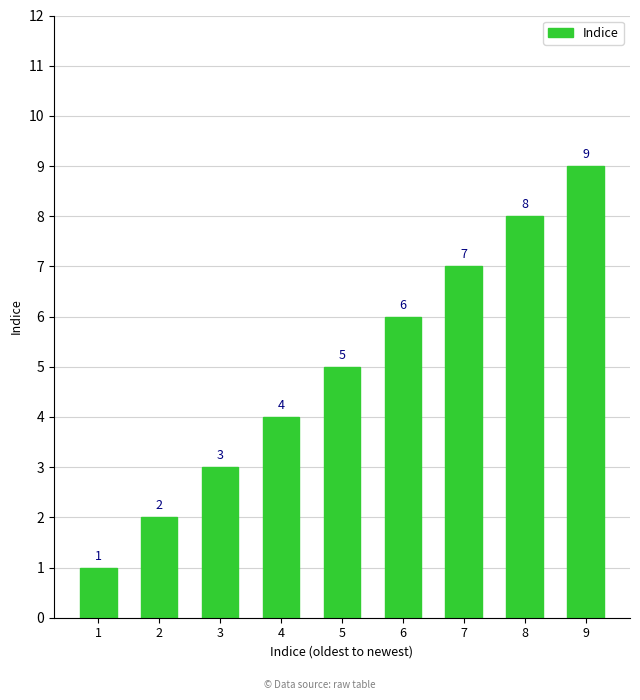

How many data points are less than 5?

4